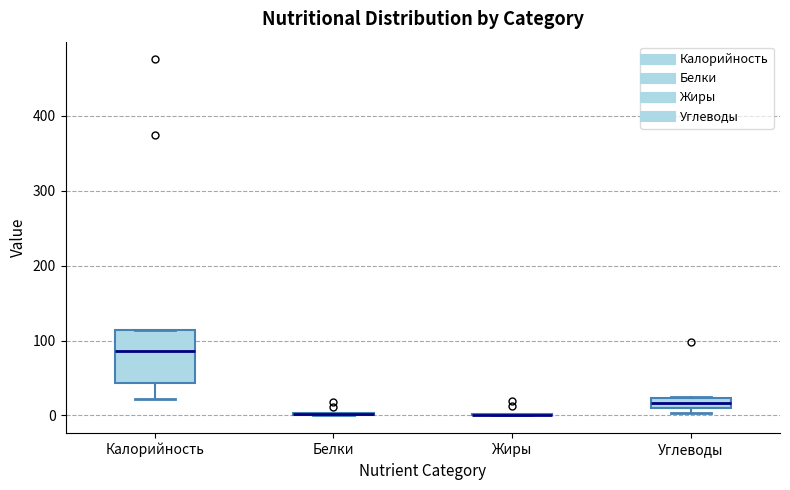

Comparing the boxes themselves (not the whiskers), which one is the tallest?

Калорийность